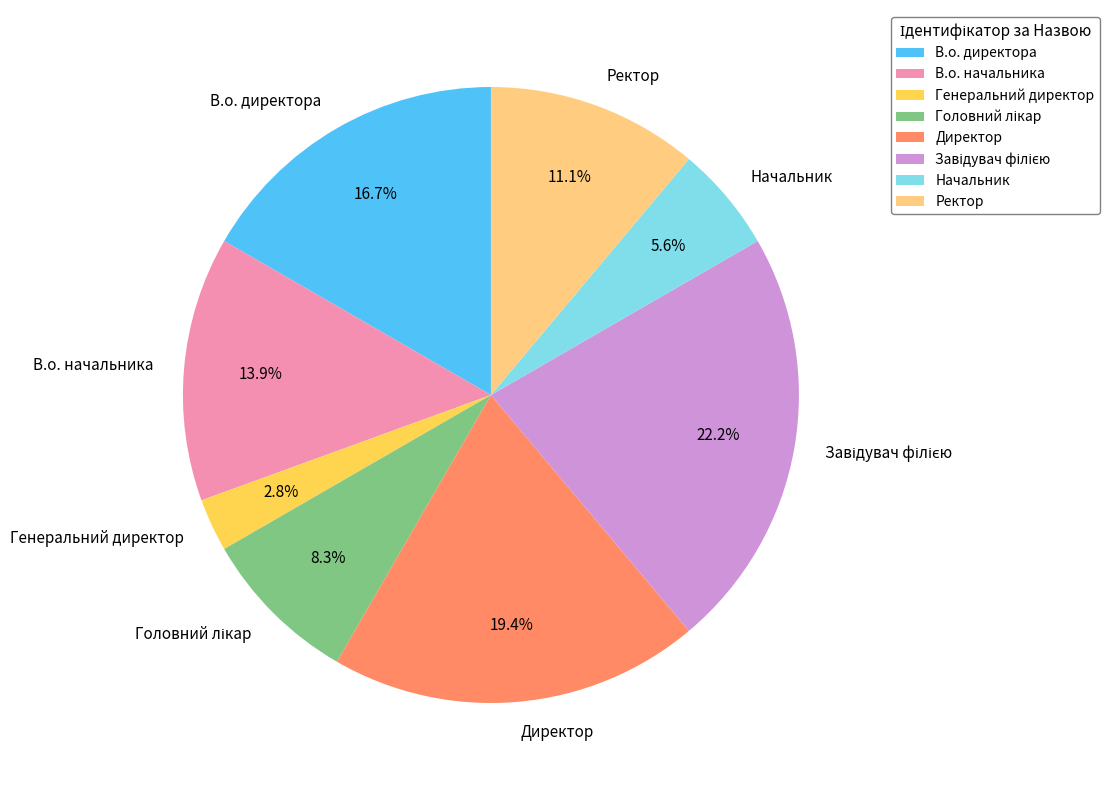

Combined, what portion of the pie is Генеральний директор and Ректор?

13.9%